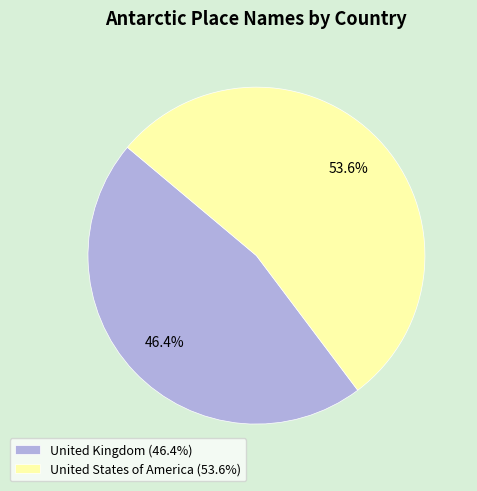

How many segments does this pie chart have?

2